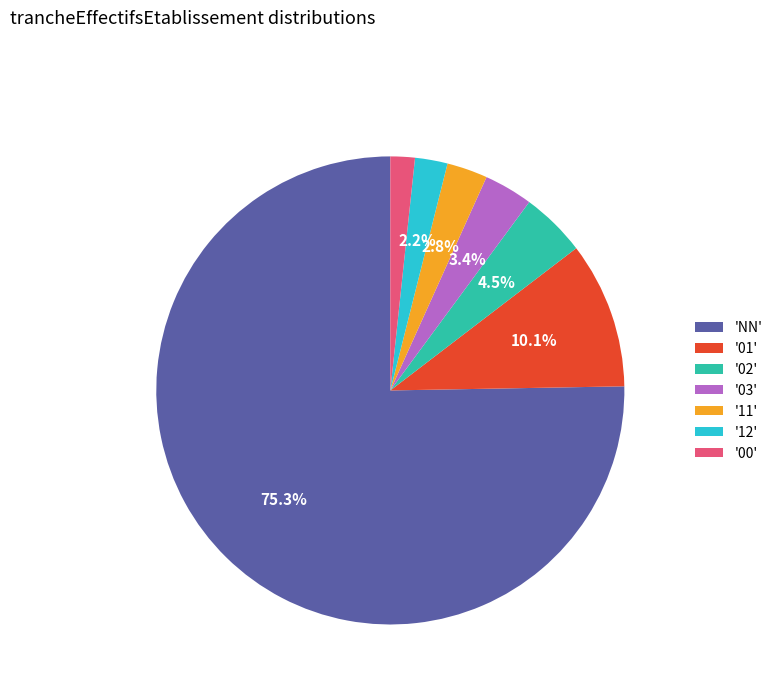

What is the total percentage of '03' and '01'?

13.5%